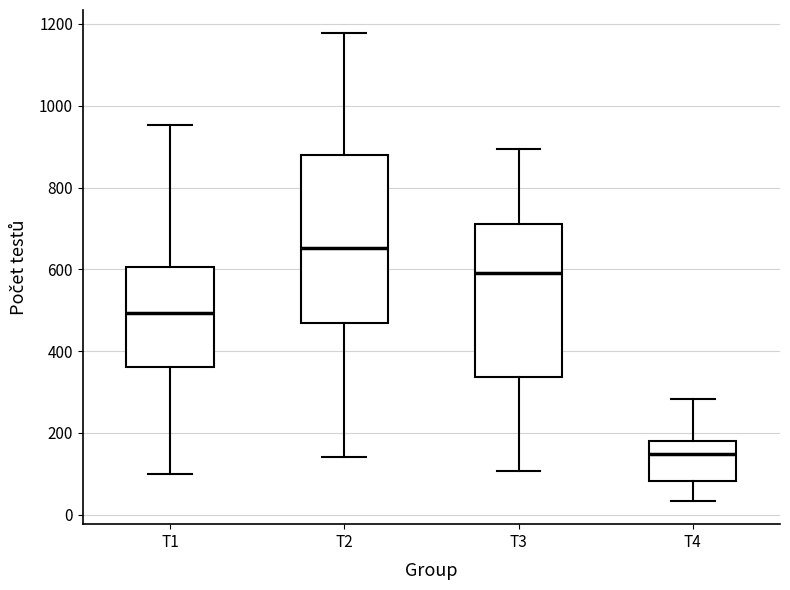

Comparing the boxes themselves (not the whiskers), which one is the tallest?

T2